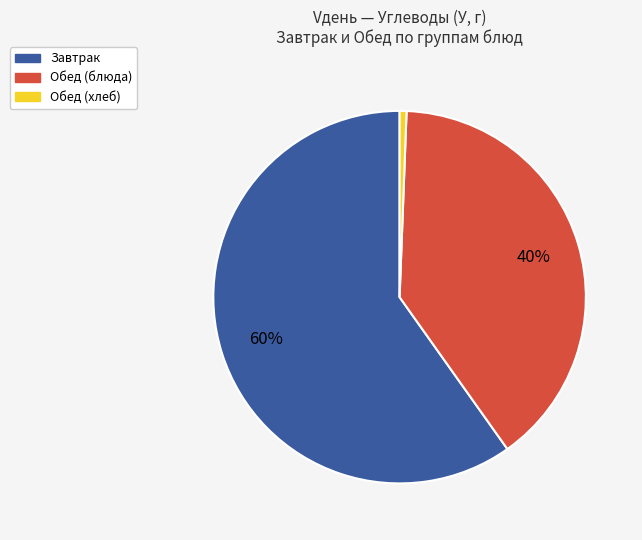

To the nearest percent, what is the average slice percentage?

33%